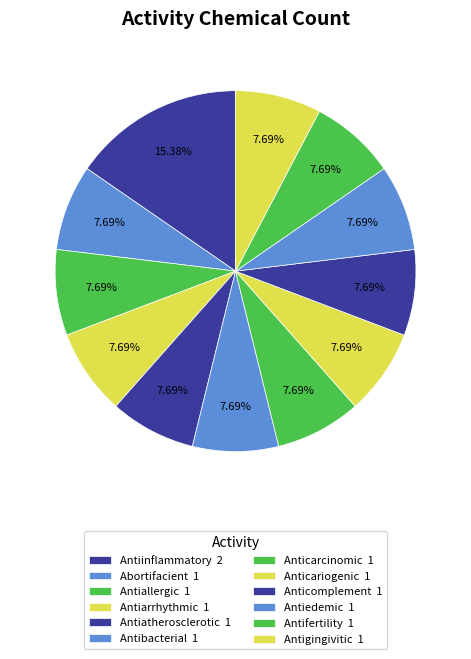

How many slices are in this pie chart?

12